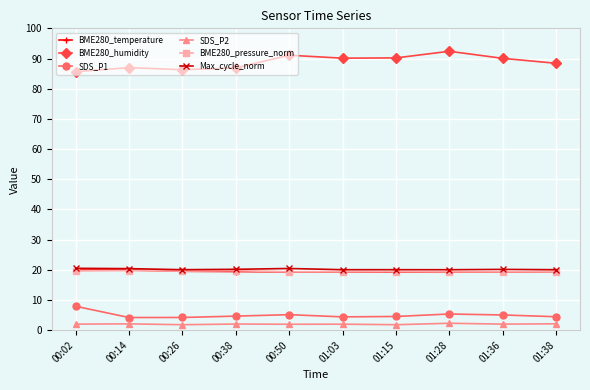

Is it true that BME280_pressure_norm equals 19.6 at 00:02?

True